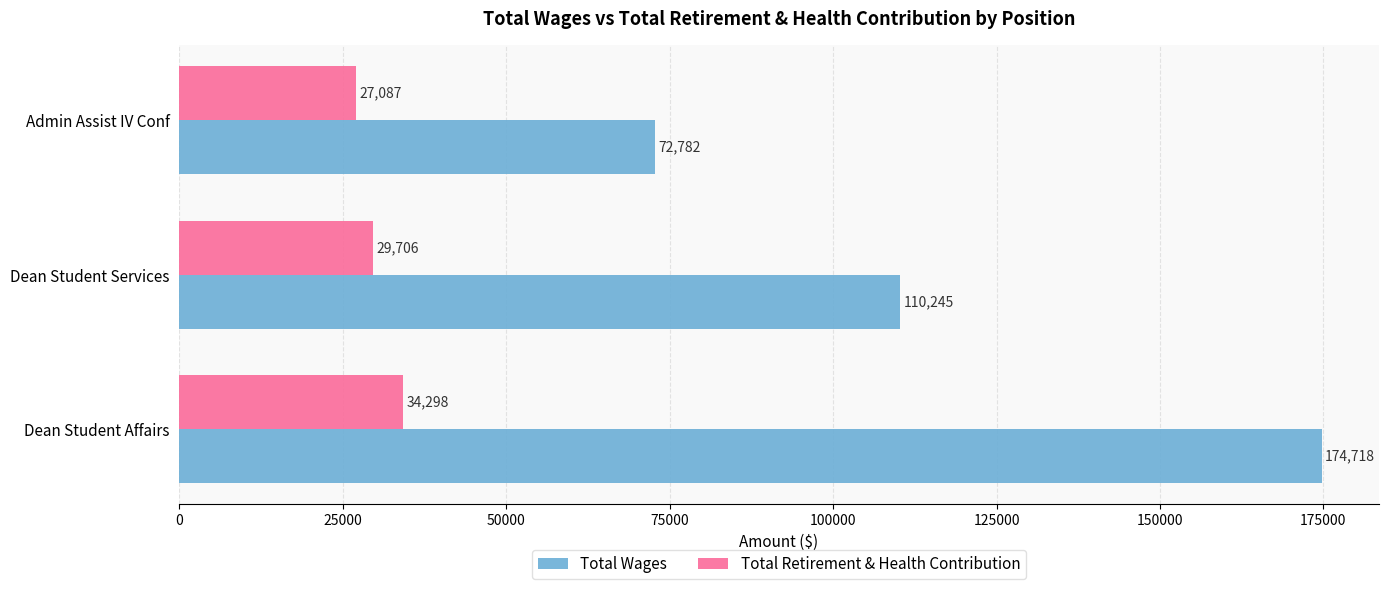

Count the Total Wages values in the range 72782 to 174718.

3